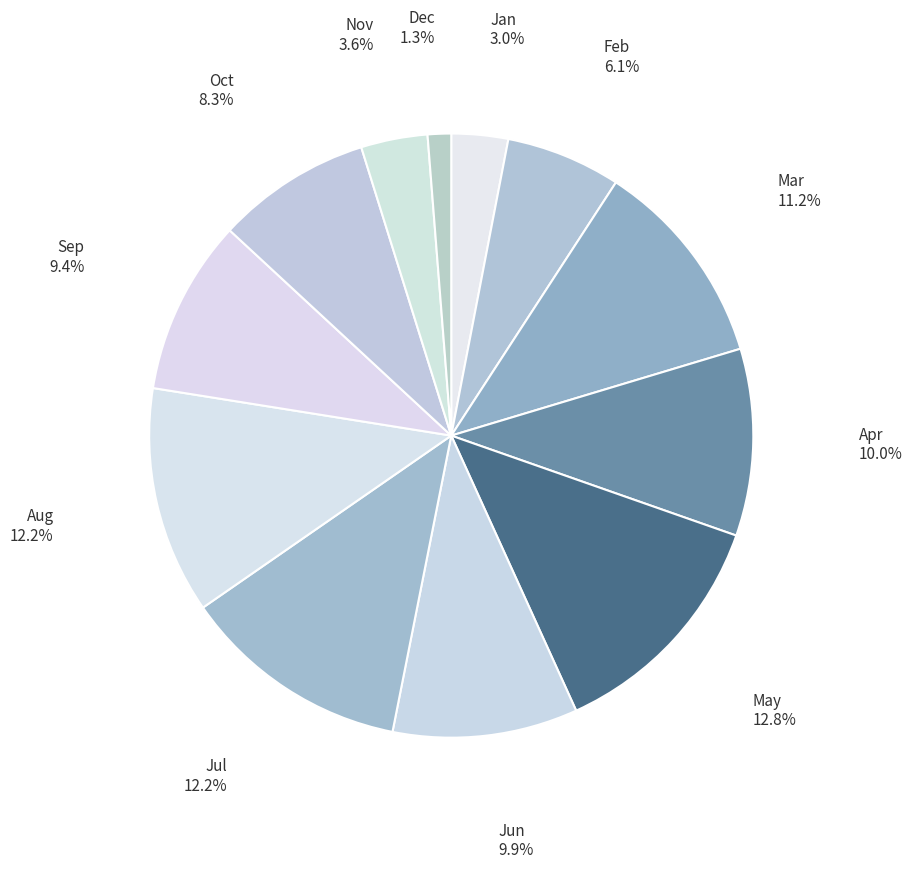

Does Jan represent more than half of the total?

No